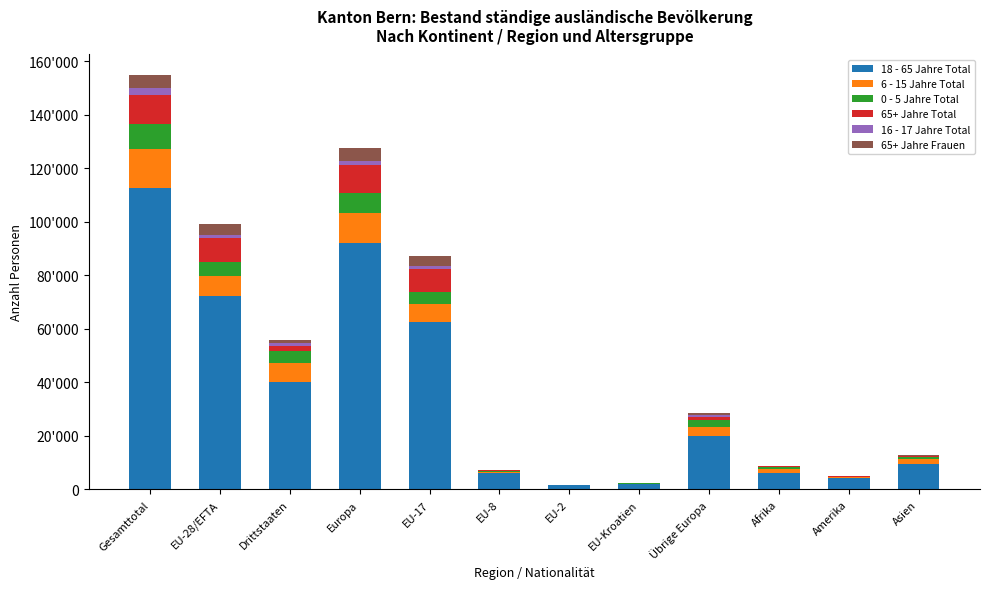

Does the chart contain stacked bars?

Yes